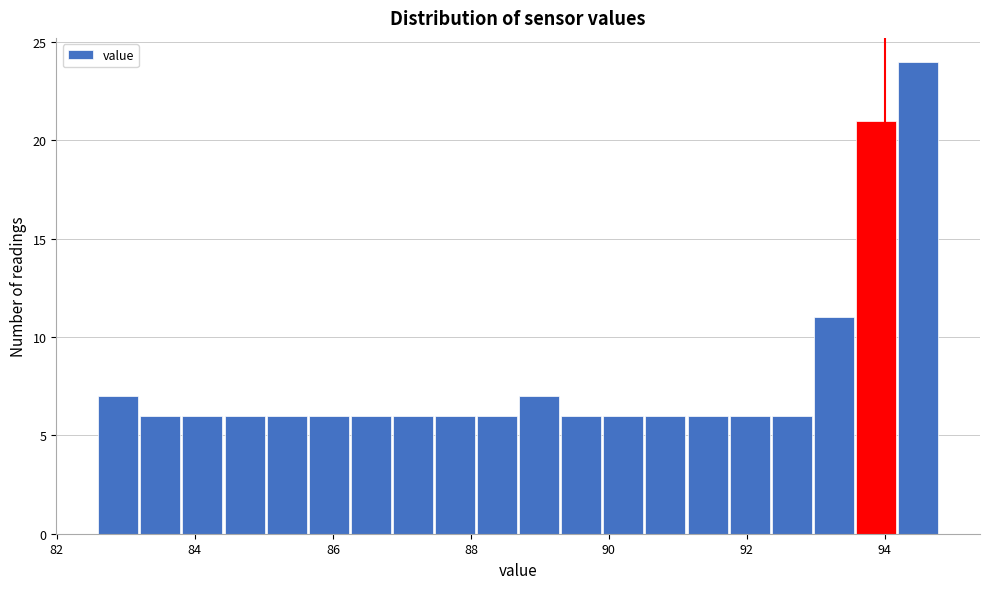

Around what value on the x-axis is the tallest bar? Give the approximate position of its centre, as read against the axis.

94.4